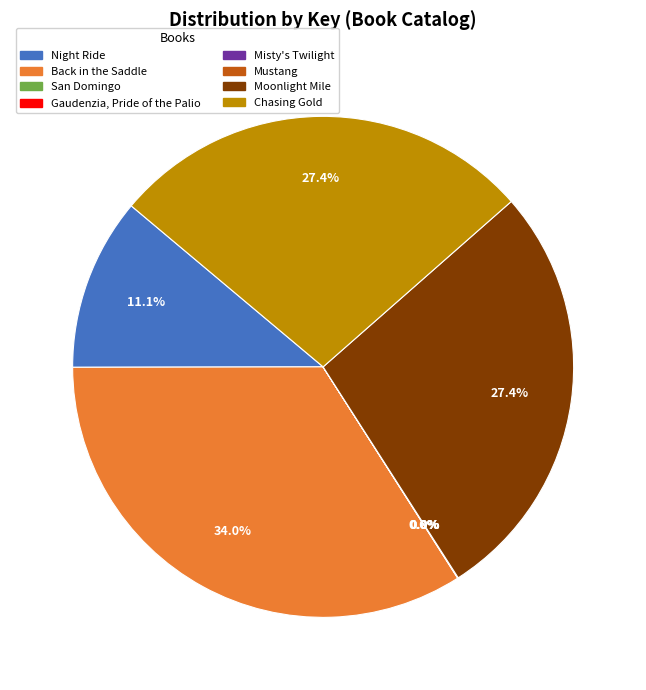

Is there any slice that represents more than half of the pie?

No